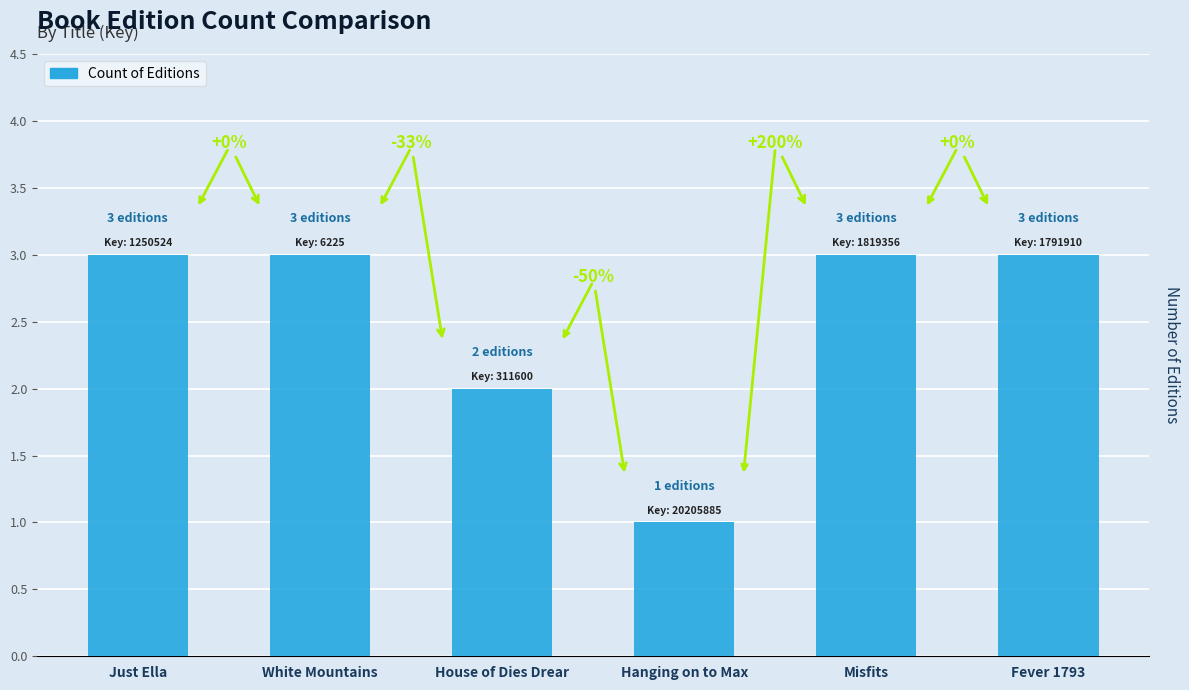

Does the chart contain stacked bars?

No